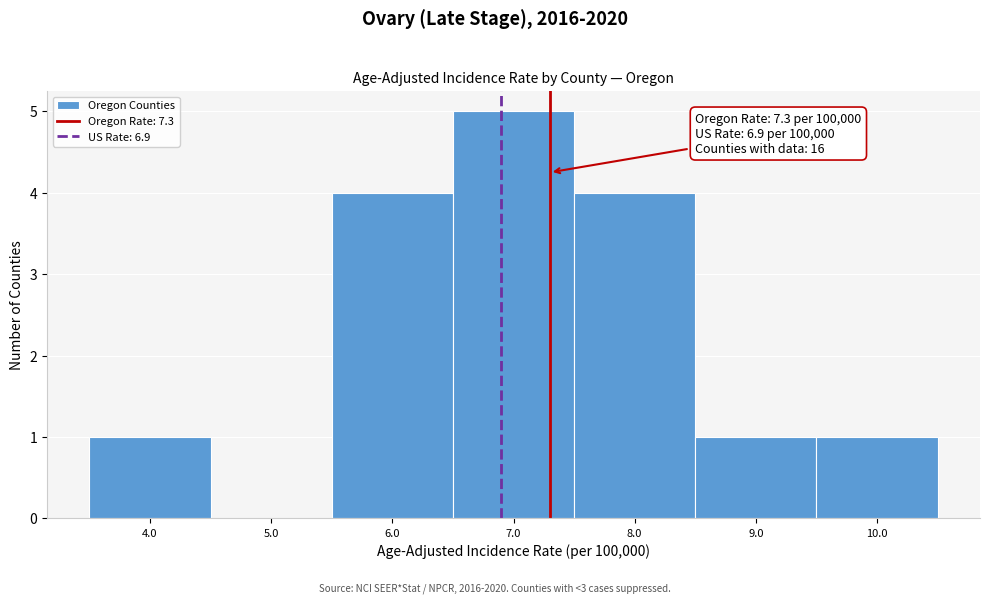

Over which range of the x-axis is the bar tallest?

6.5 to 7.5